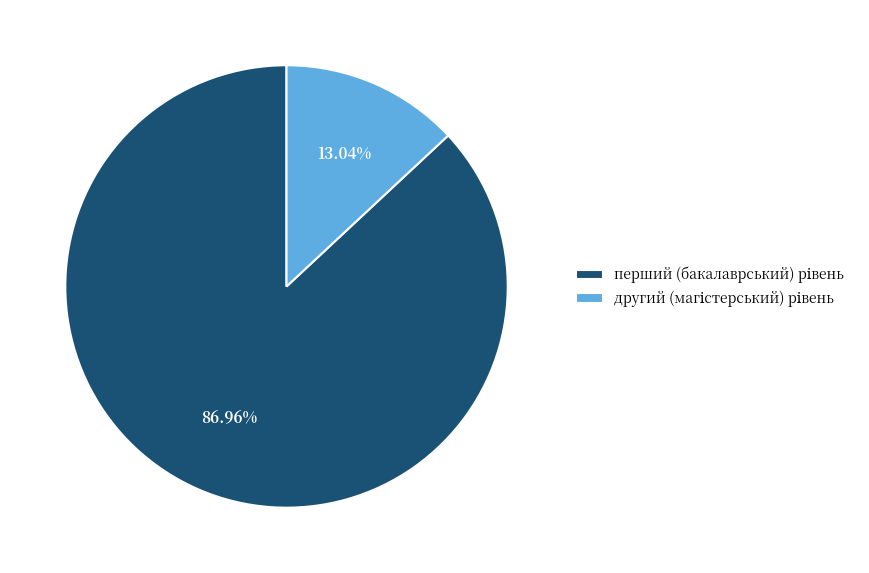

How many slices are in this pie chart?

2